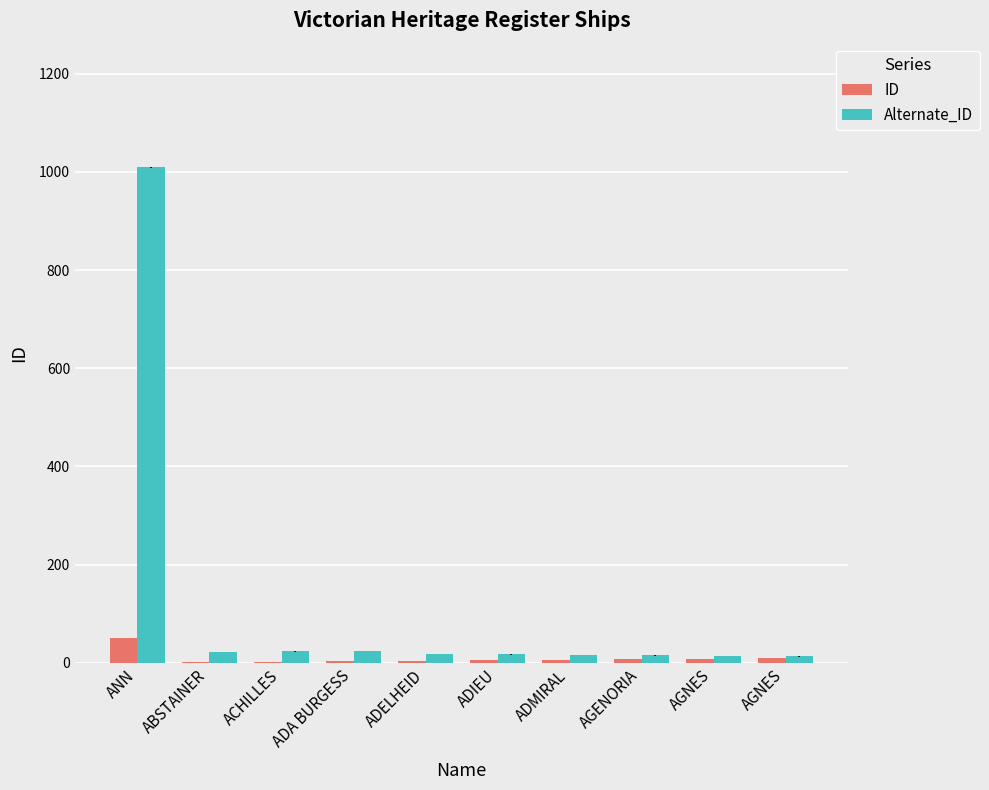

Count the number of data series in this chart.

2